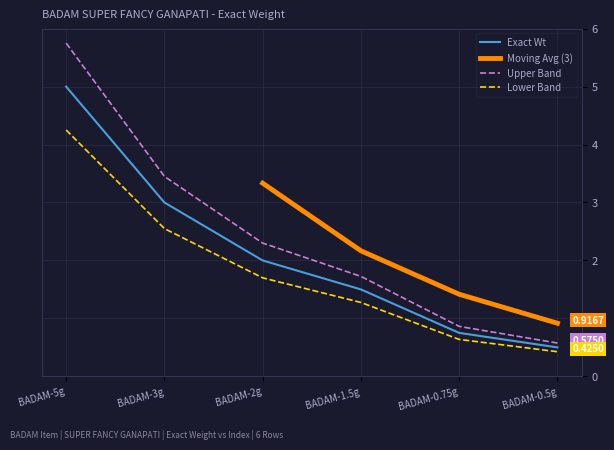

True or false: Lower Band and Upper Band cross at least once.

False